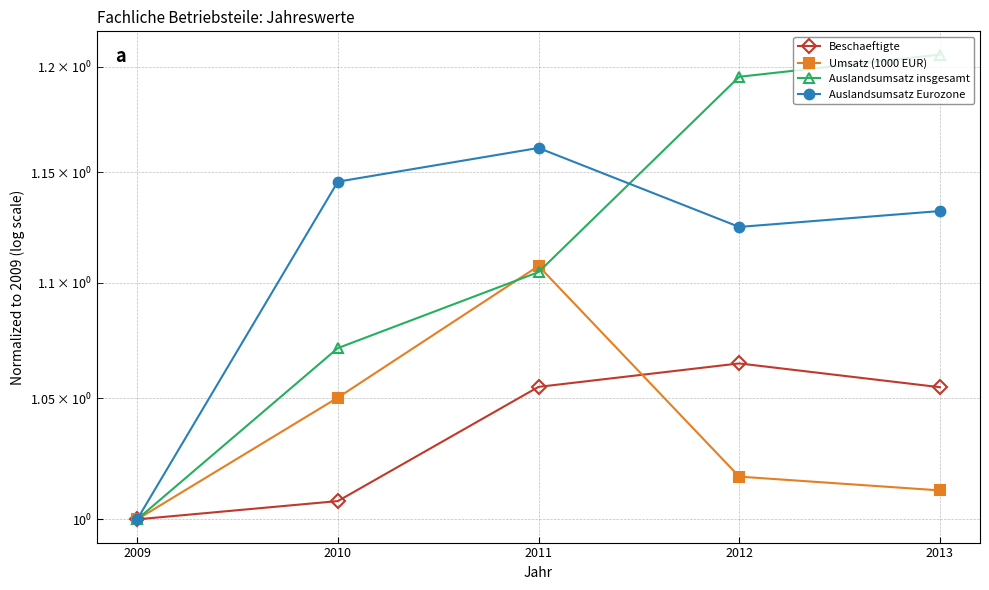

True or false: Umsatz (1000 EUR) has a value of 1.1 at 2011.

True